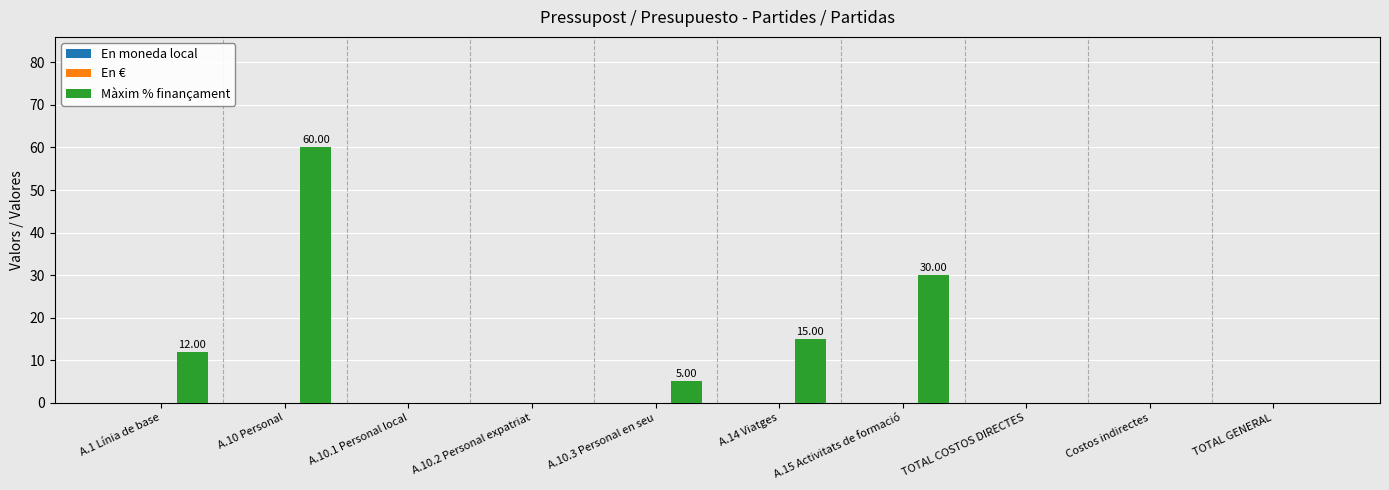

What is the change in value from A.10 Personal to Costos indirectes?

-60